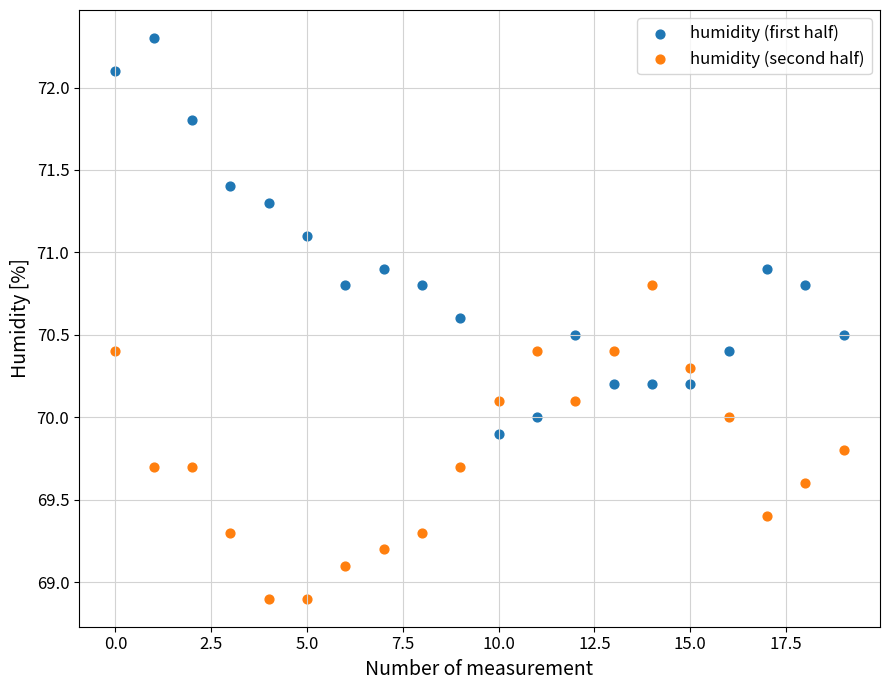

Which series has the widest spread of Y values?

humidity (first half)